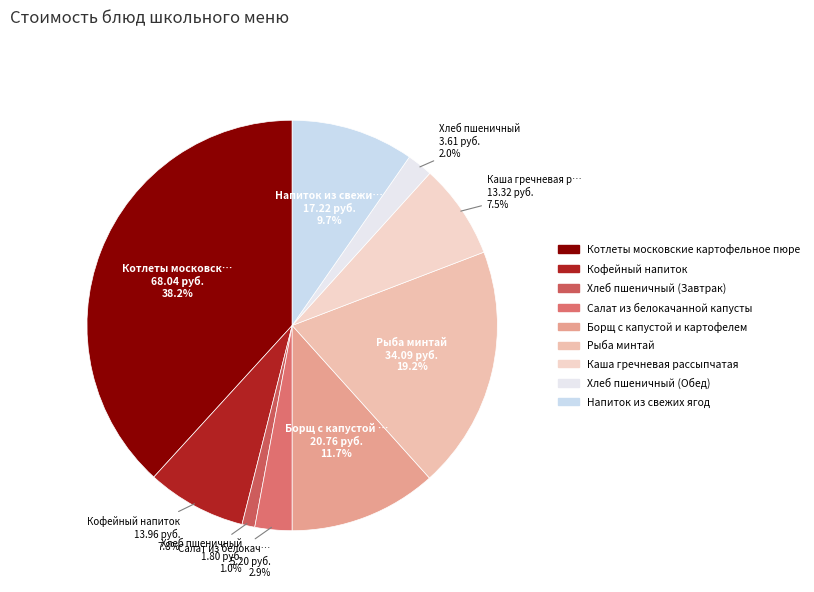

How many segments does this pie chart have?

9